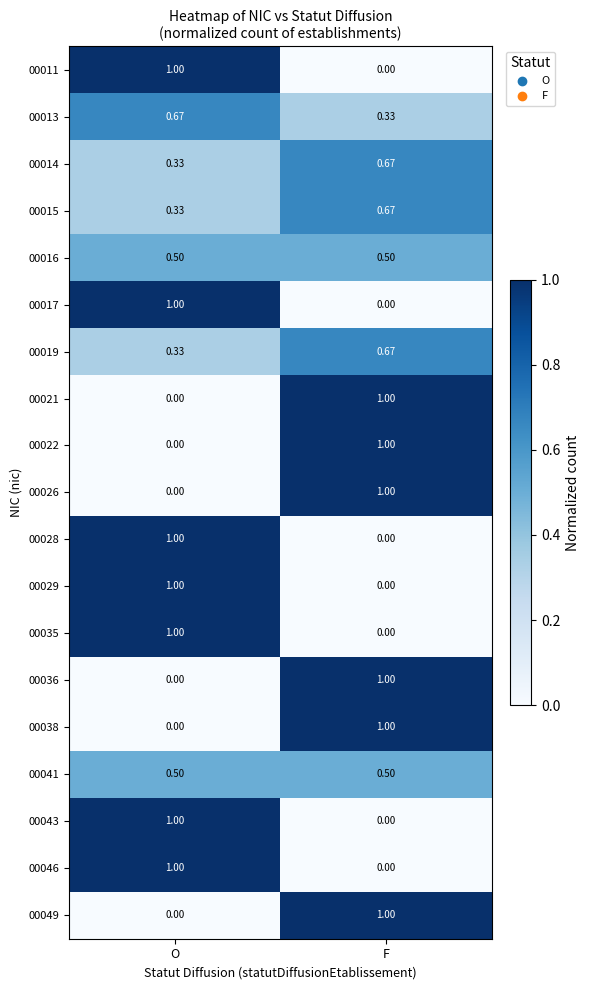

At which label is 00013 closest to 0?

F